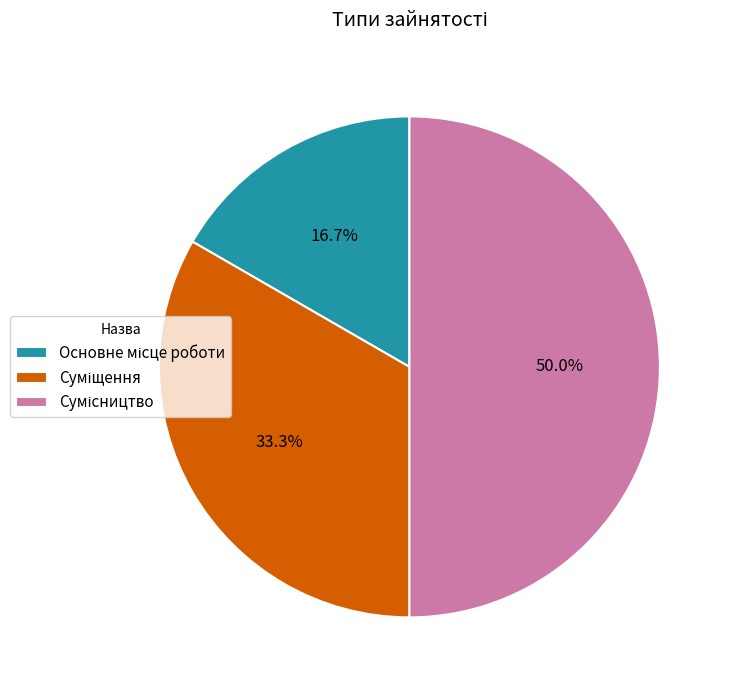

How many slices are in this pie chart?

3